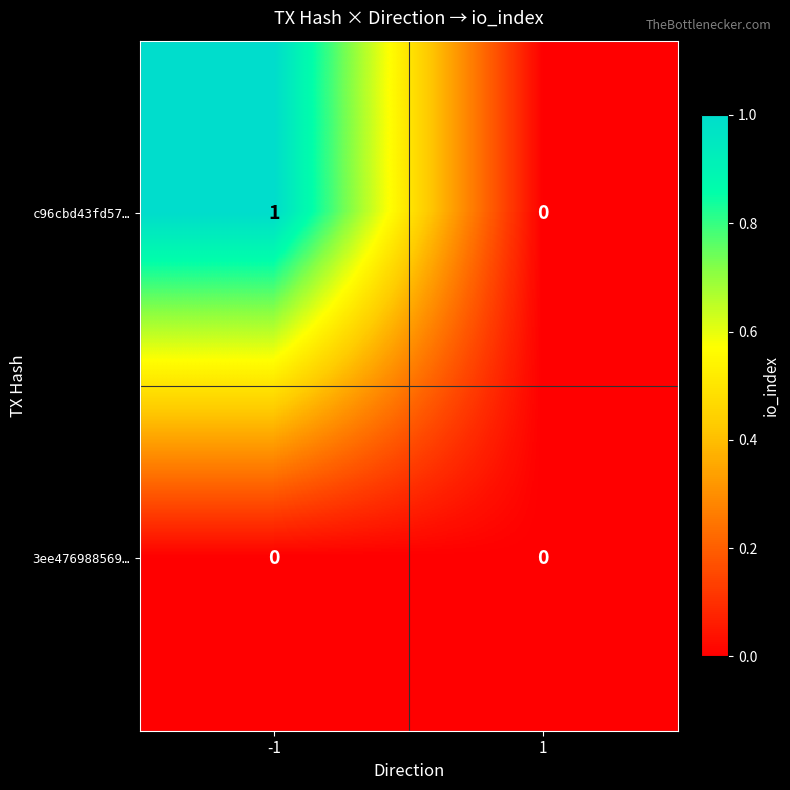

Reading left to right, list all the values displayed in this chart.

c96cbd43fd57…: -1=1	1=0
3ee476988569…: -1=0	1=0